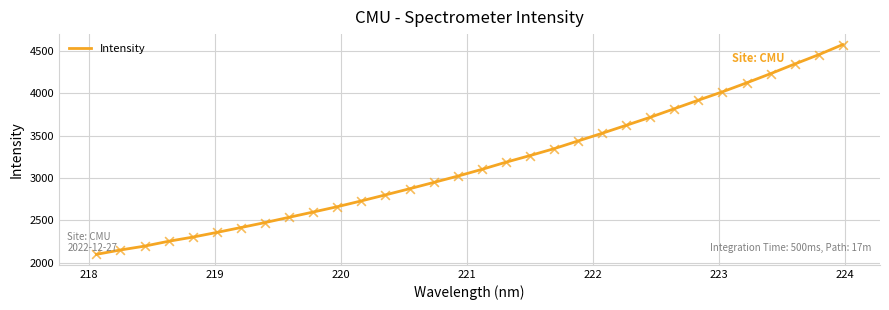

What is the difference between the maximum and minimum values?

2473.3